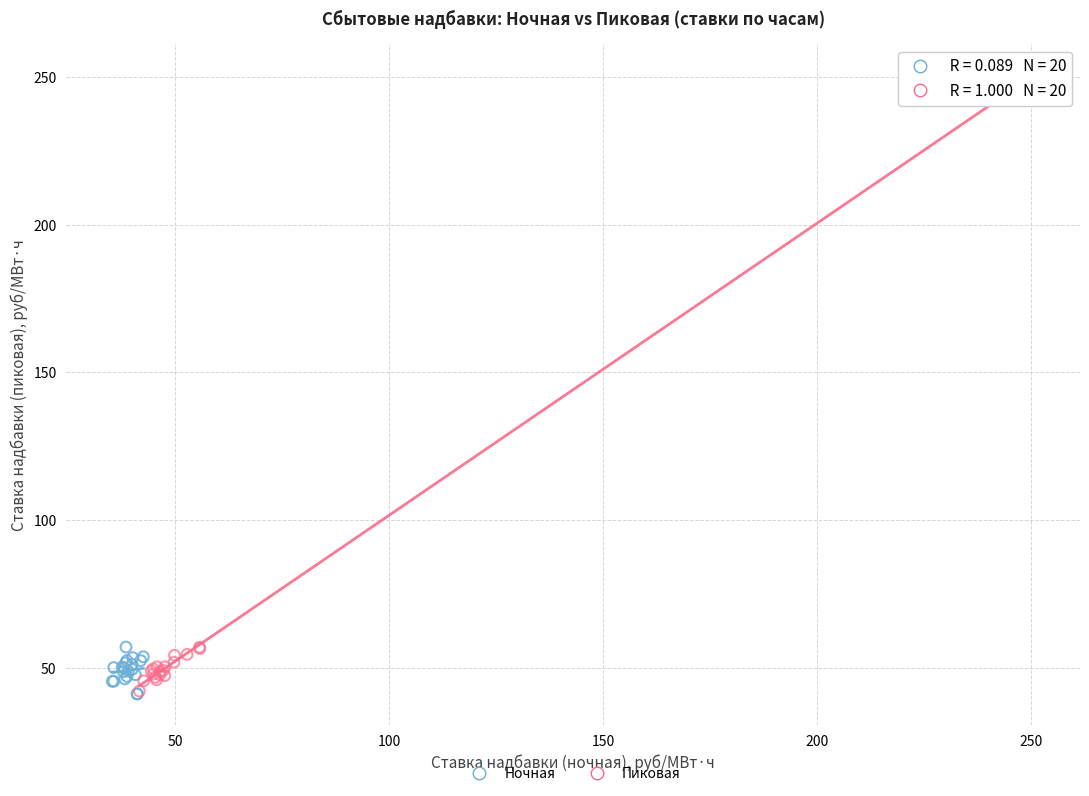

Which series contains the highest Y value?

Пиковая